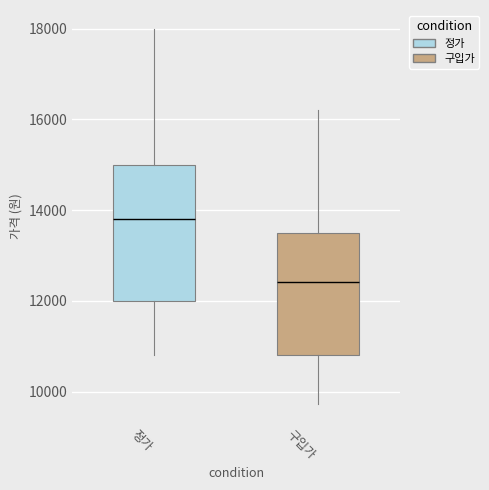

Reading left to right, transcribe this box plot: for each box, give where its median line is, the range the box spans, and where its two whiskers end, as read against the y-axis. The values are not printed on the chart, so give them approximately, as read against the axis.

정가: median 13800, box 12000 to 15000, whiskers 10800 to 18000
구입가: median 12400, box 10800 to 13600, whiskers 9800 to 16200